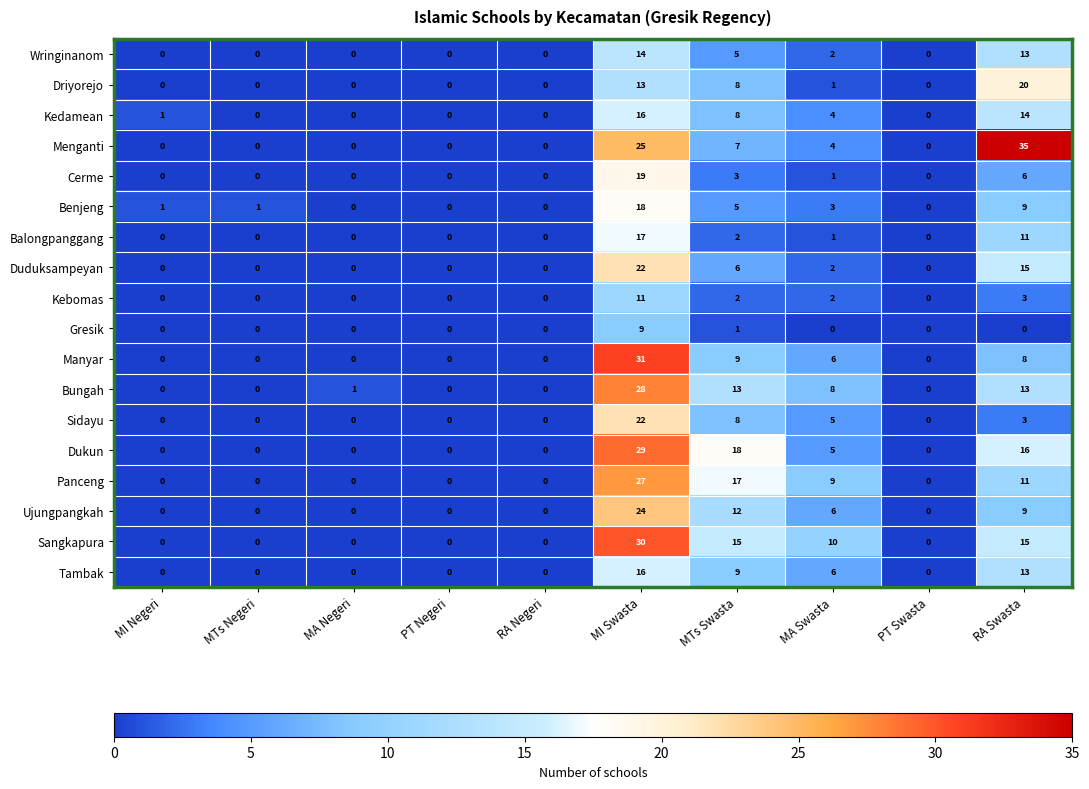

The Wringinanom series shows -7 at MI Negeri. True or false?

False